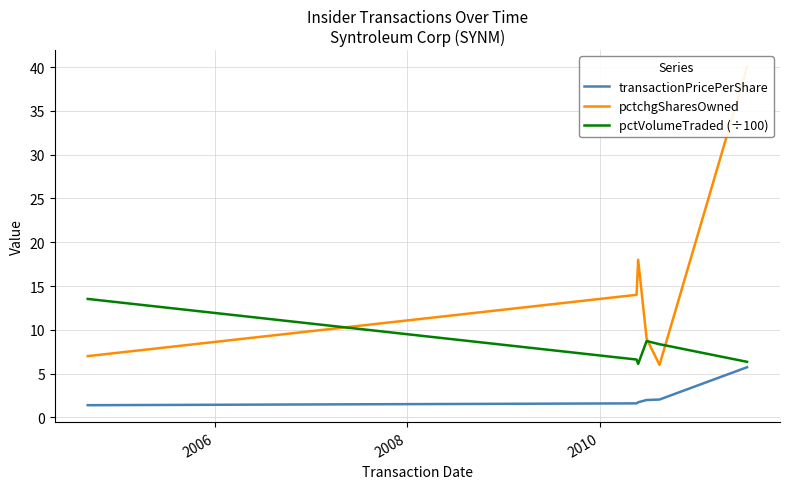

How many interior local valleys does the pctchgSharesOwned series have?

1